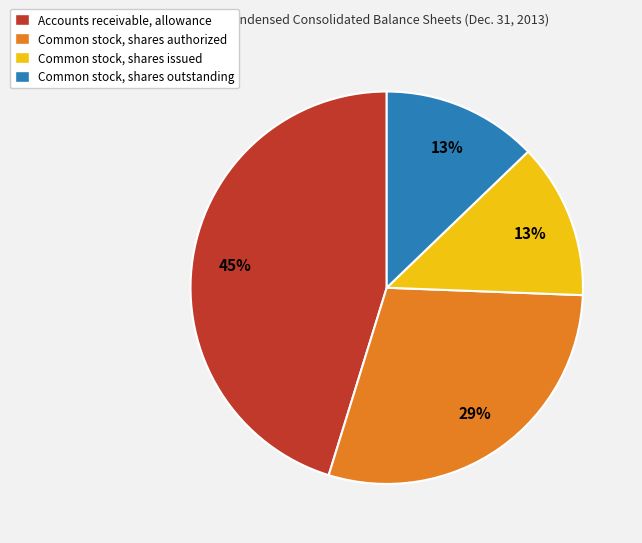

To the nearest percent, what is the average slice percentage?

25%